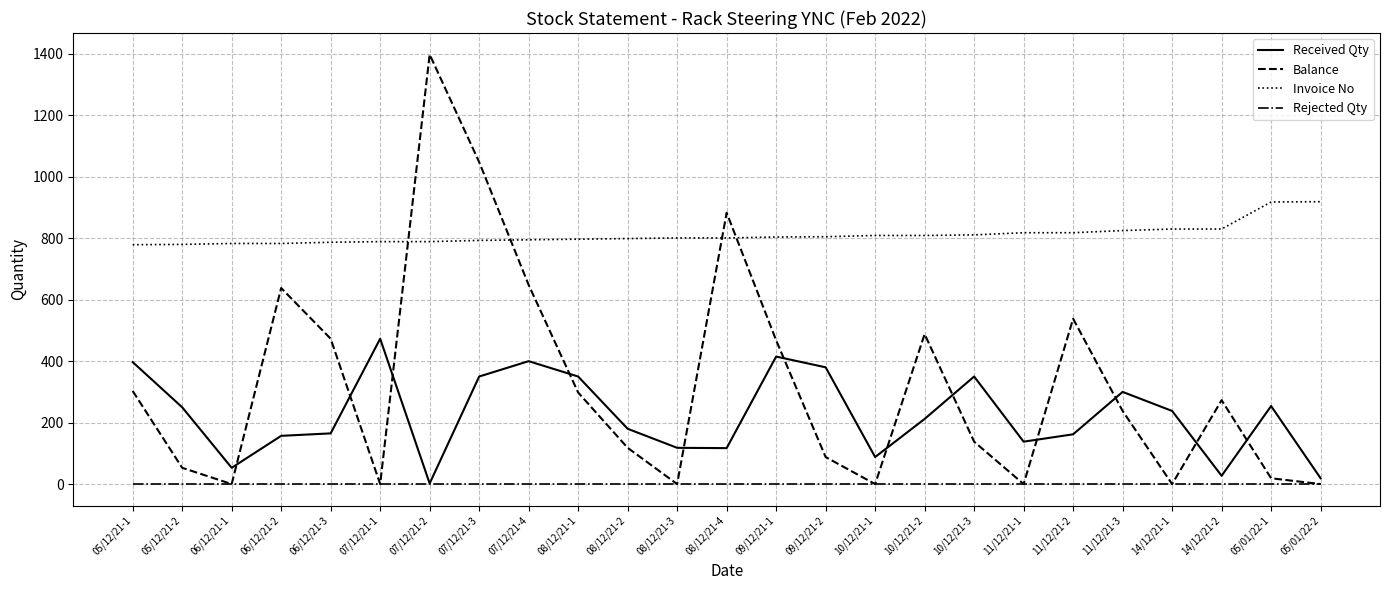

What is the greatest value displayed?

1398